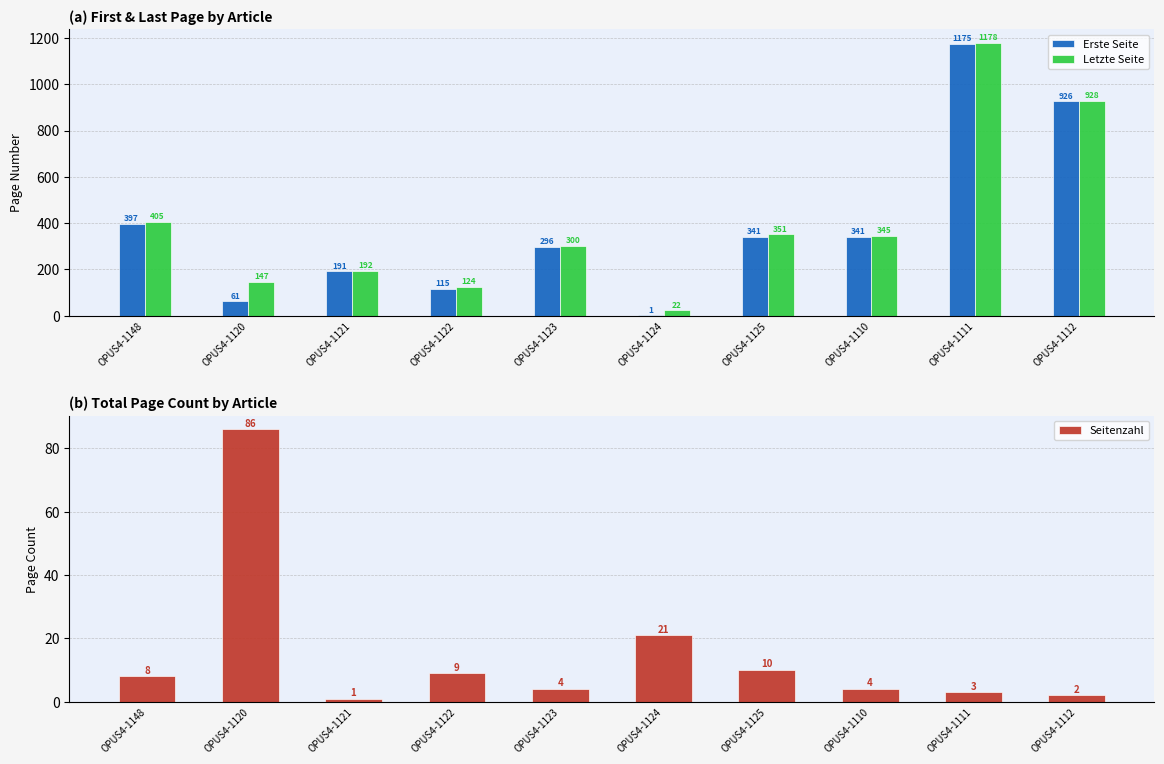

Reading left to right, extract all data points from this chart.

Erste Seite: OPUS4-1148=397	OPUS4-1120=61	OPUS4-1121=191	OPUS4-1122=115	OPUS4-1123=296	OPUS4-1124=1	OPUS4-1125=341	OPUS4-1110=341	OPUS4-1111=1175	OPUS4-1112=926
Letzte Seite: OPUS4-1148=405	OPUS4-1120=147	OPUS4-1121=192	OPUS4-1122=124	OPUS4-1123=300	OPUS4-1124=22	OPUS4-1125=351	OPUS4-1110=345	OPUS4-1111=1178	OPUS4-1112=928
Seitenzahl: OPUS4-1148=8	OPUS4-1120=86	OPUS4-1121=1	OPUS4-1122=9	OPUS4-1123=4	OPUS4-1124=21	OPUS4-1125=10	OPUS4-1110=4	OPUS4-1111=3	OPUS4-1112=2